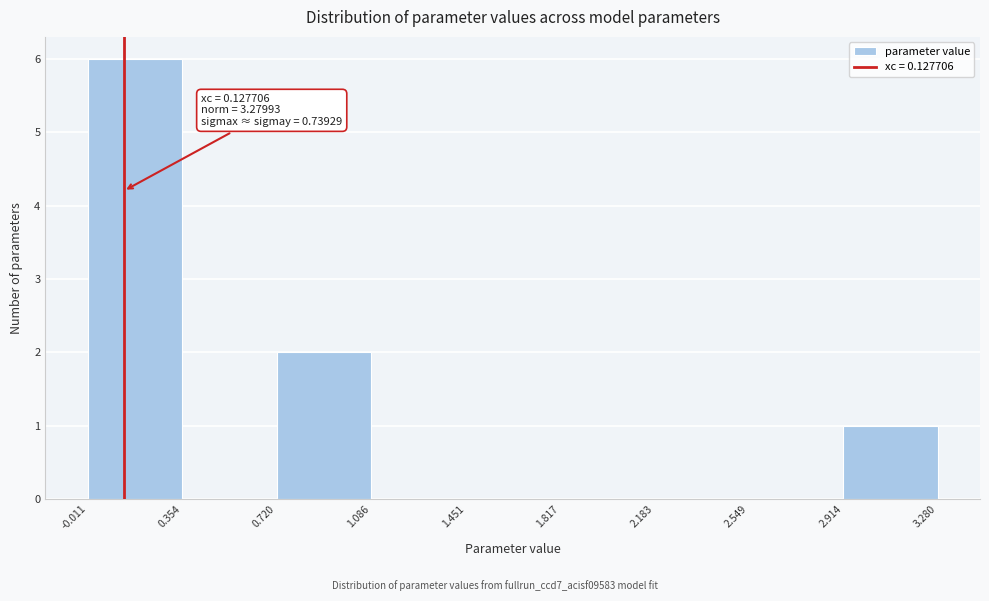

Over which range of the x-axis is the bar tallest?

-0.011 to 0.354